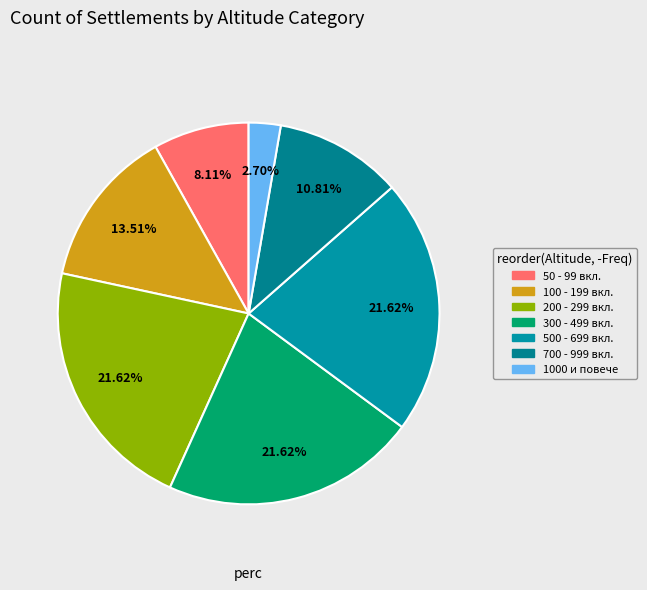

How many segments does this pie chart have?

7